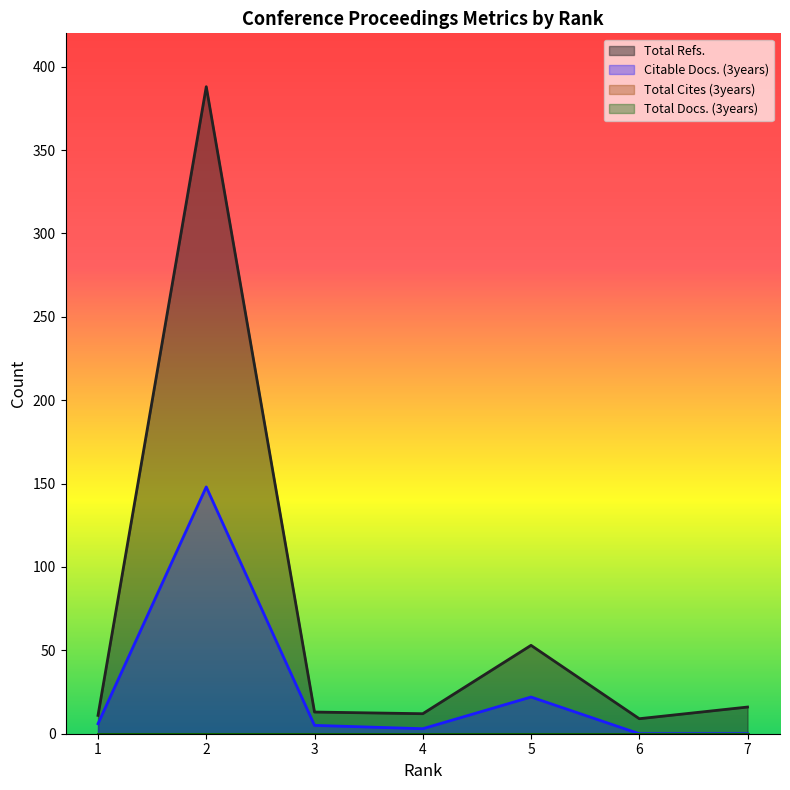

Is it true that Citable Docs. (3years) equals 6 at 1?

True